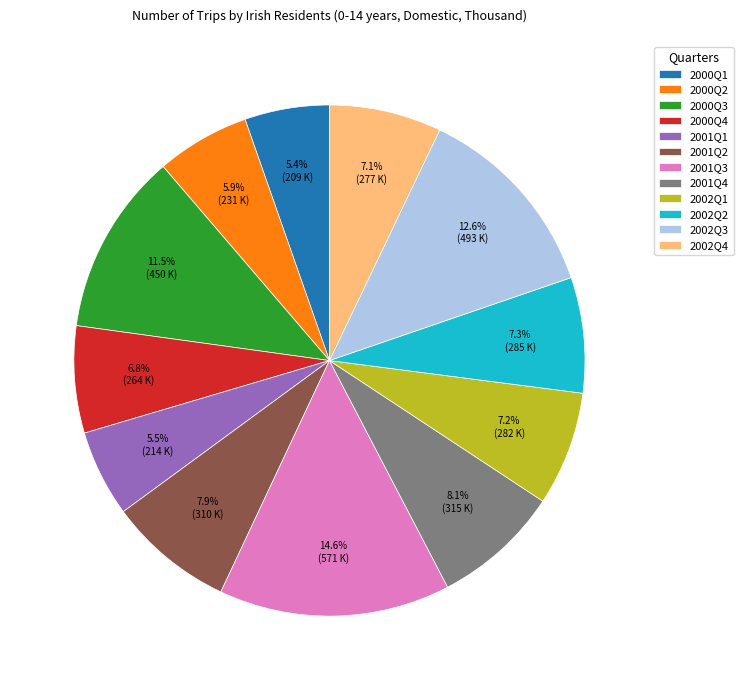

To the nearest percent, what portion does 2002Q4 represent?

7%